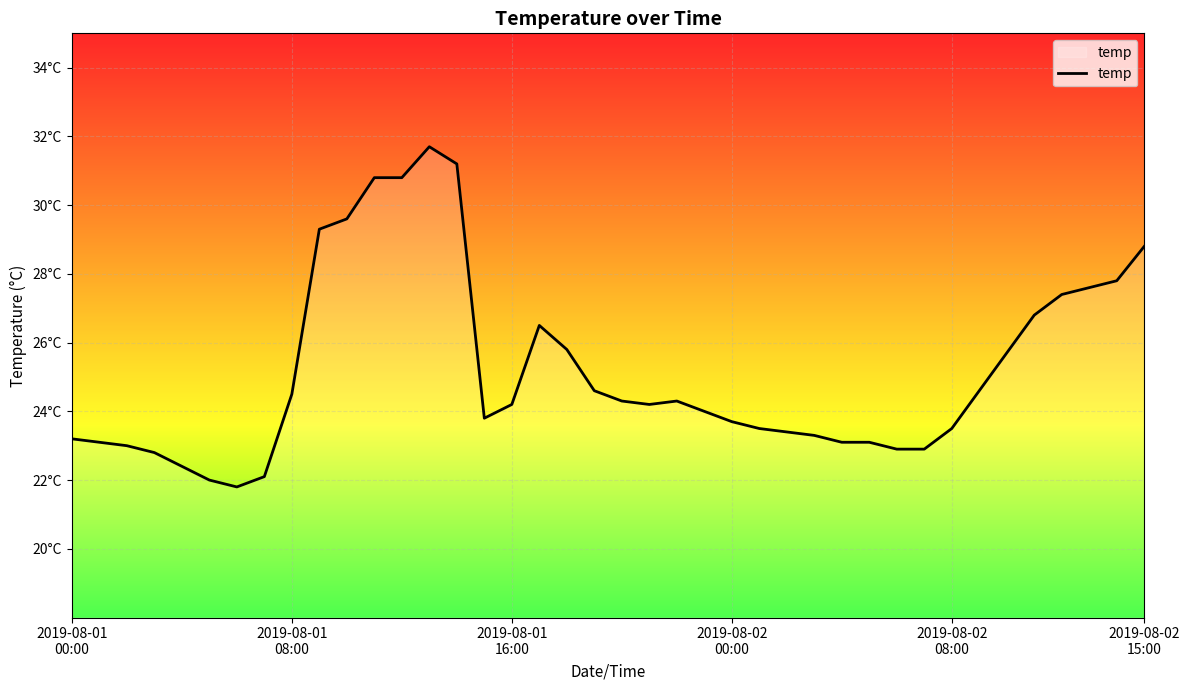

Does the chart have visible grid lines?

Yes